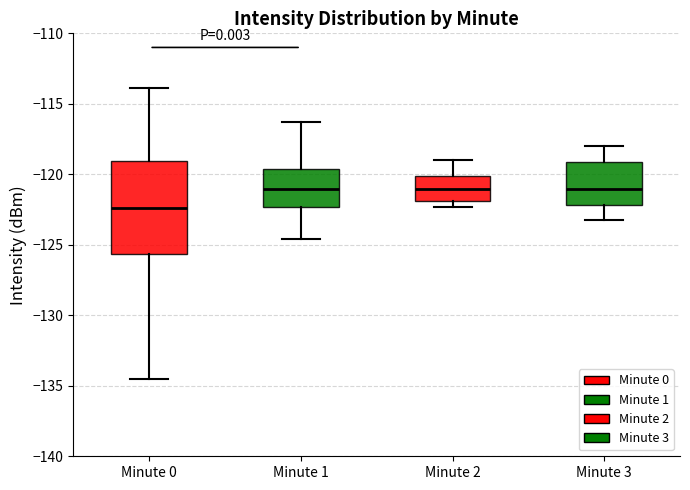

Which box has the lowest median line?

Minute 0